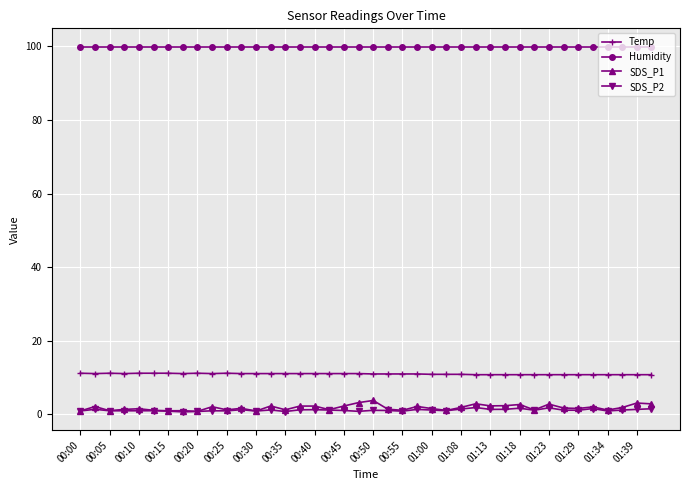

True or false: SDS_P2 and Humidity intersect in this chart.

False